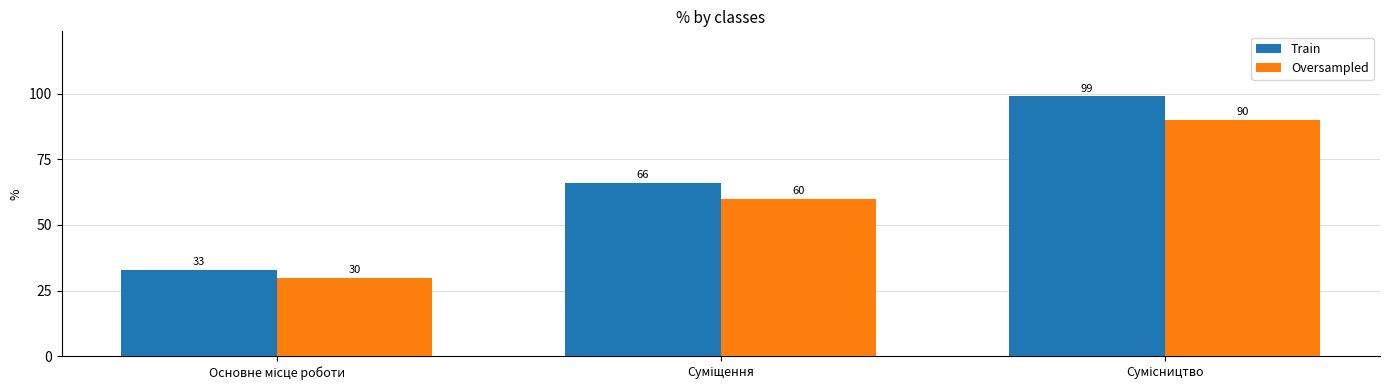

Which series has the largest range (max minus min)?

Train